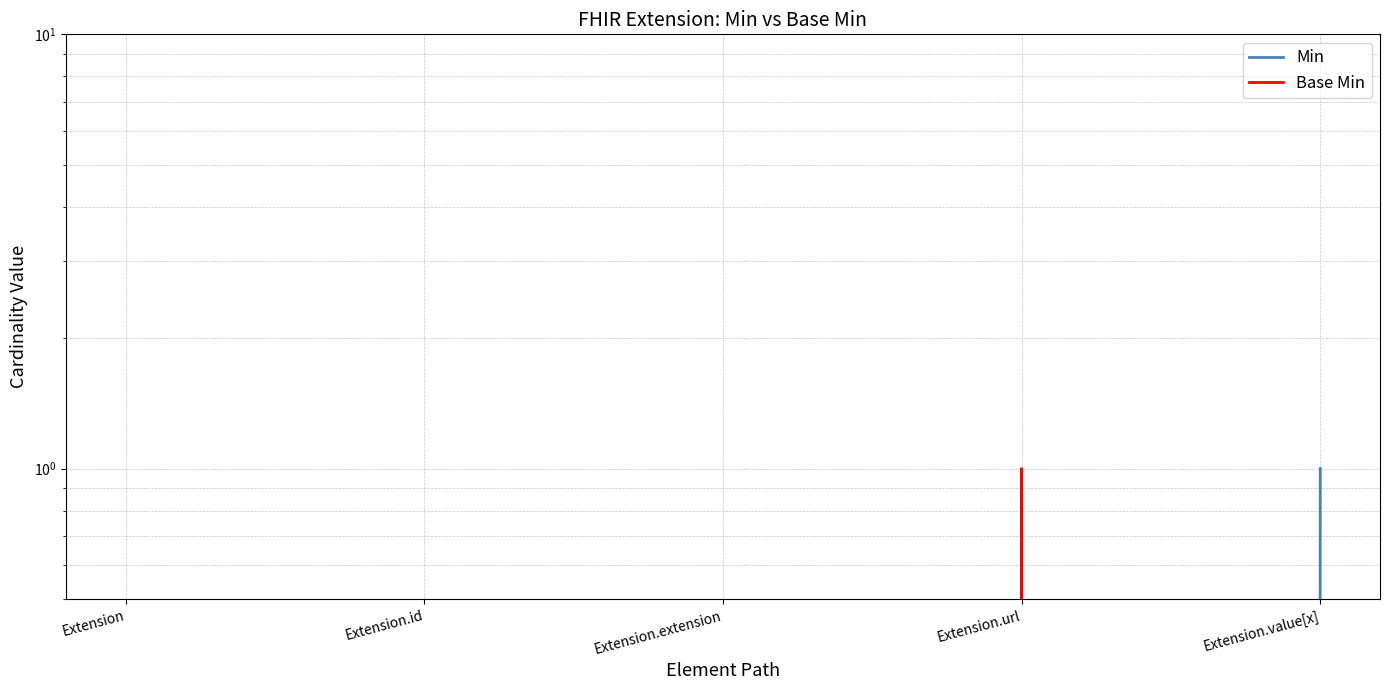

At which category is the sum across all series the highest?

Extension.url